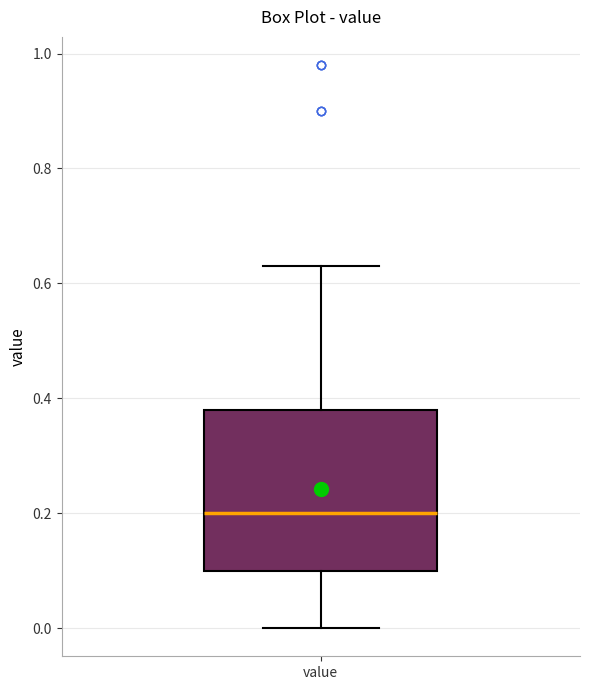

Transcribe this box plot: give where the median line is, the range the box spans, and where the two whiskers end, as read against the y-axis. The values are not printed on the chart, so give them approximately, as read against the axis.

median 0.20, box 0.10 to 0.38, whiskers 0.00 to 0.64